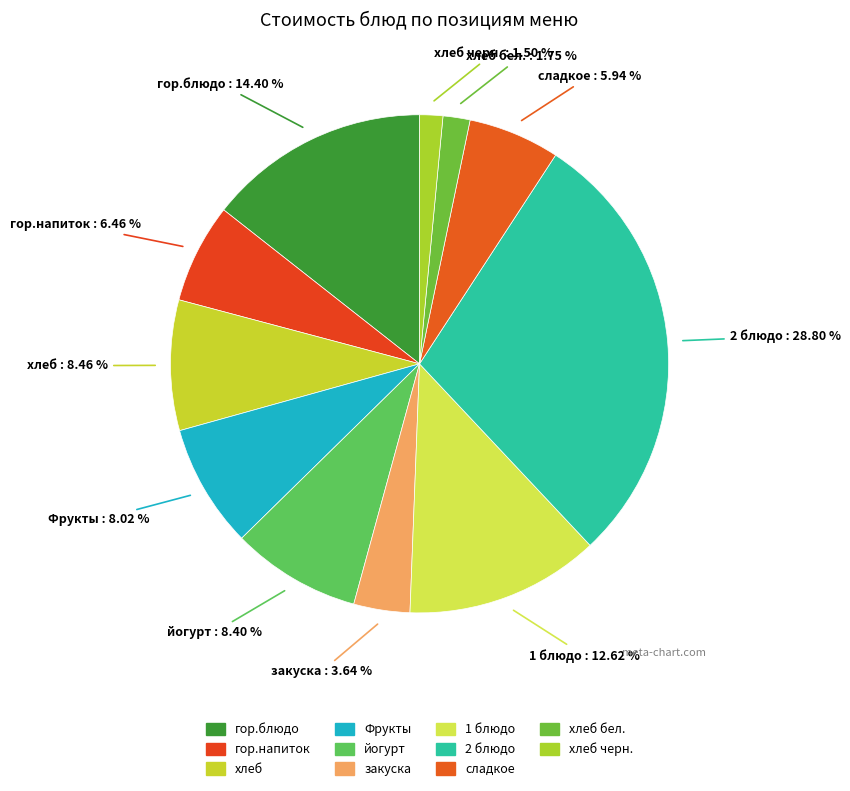

How many slices are in this pie chart?

11